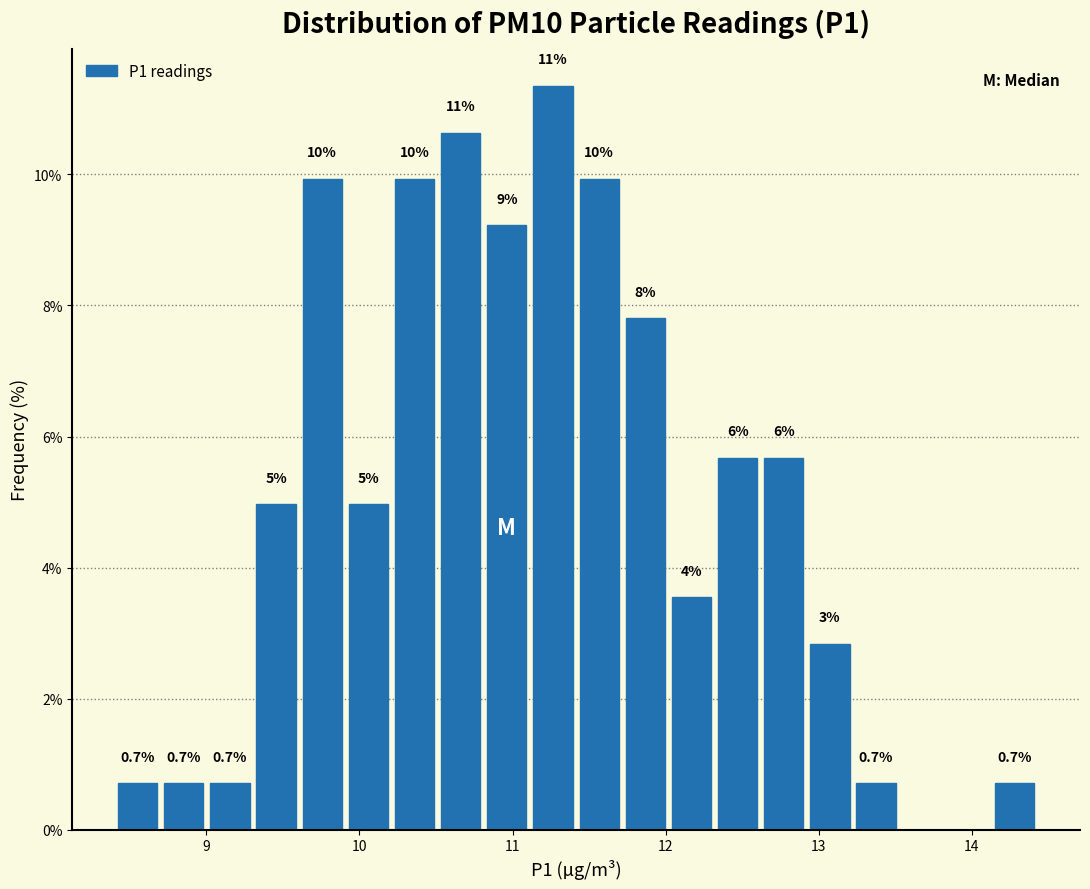

Around what value on the x-axis is the tallest bar? Give the approximate position of its centre, as read against the axis.

11.3